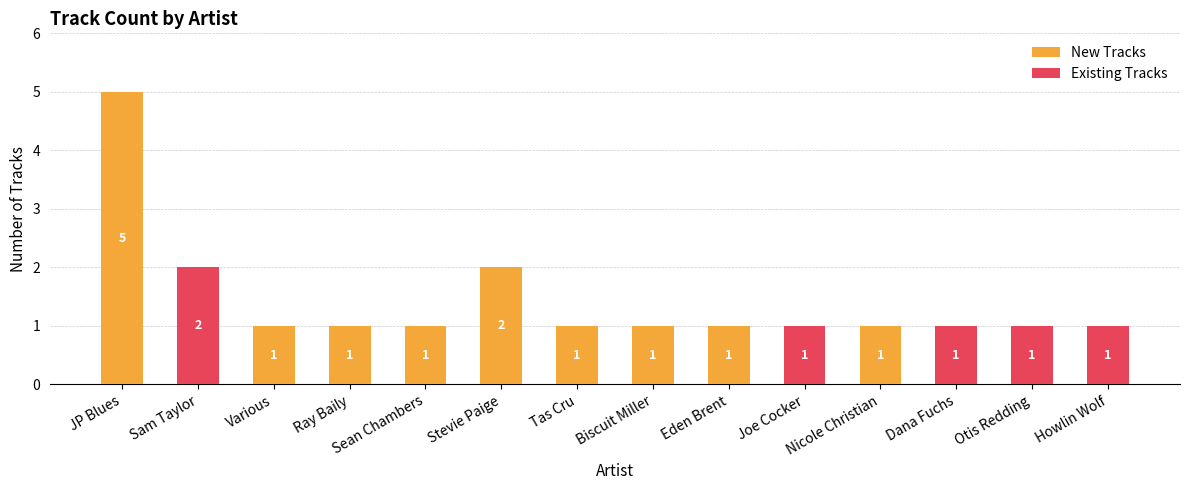

How many New Tracks values are between 0 and 1?

12